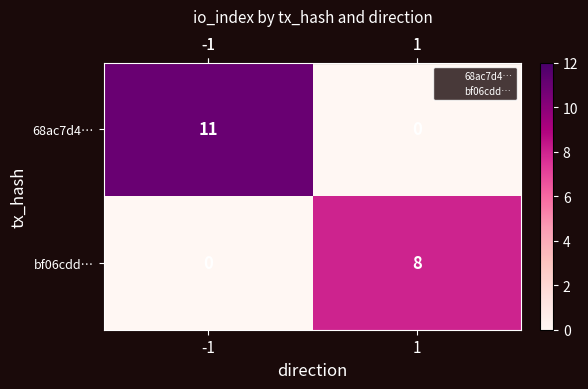

Reading left to right, list all the values displayed in this chart.

68ac7d4…: -1=11	1=0
bf06cdd…: -1=0	1=8